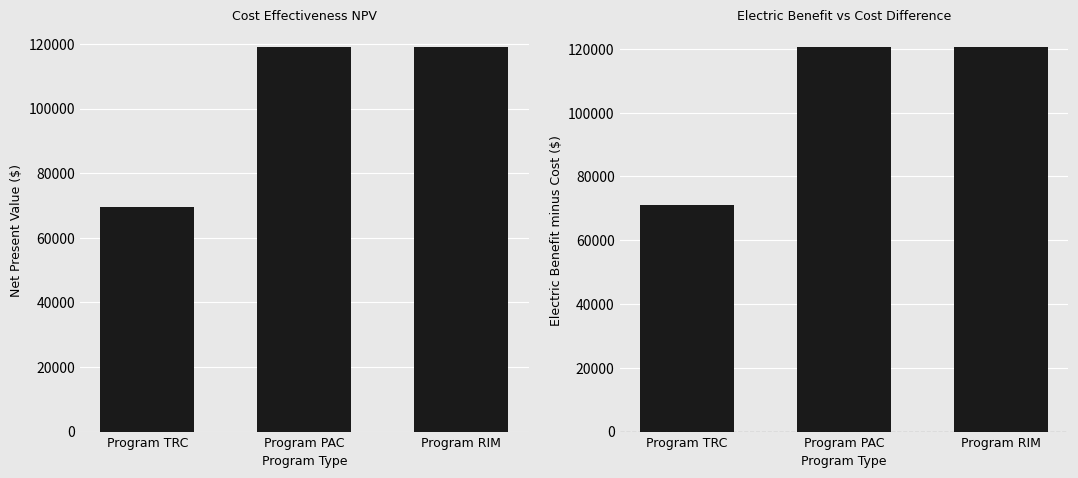

What is the highest value of the Electric Benefit - Cost ($) series?

120539.6